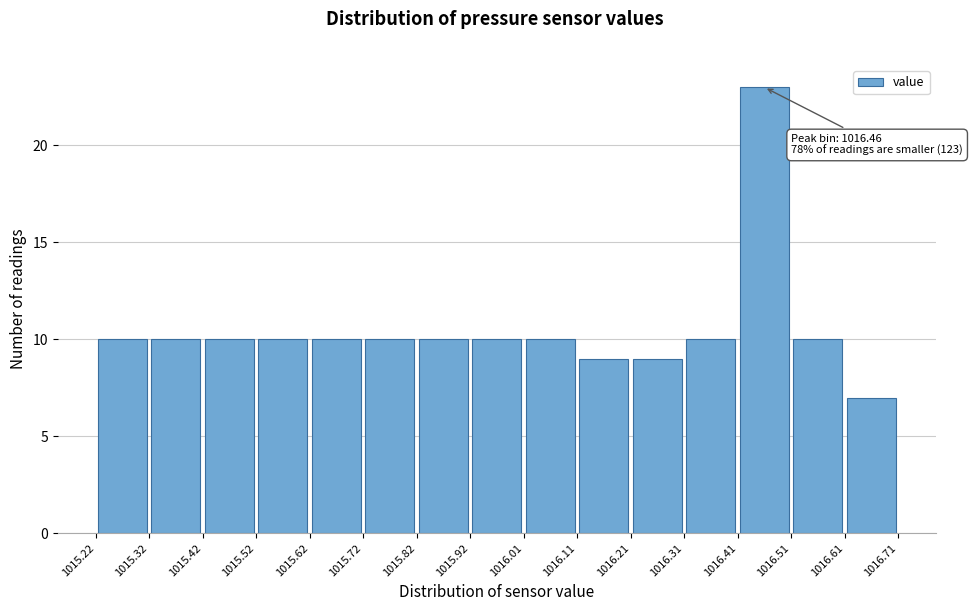

Which range on the x-axis has the tallest bar?

1016.41 to 1016.51